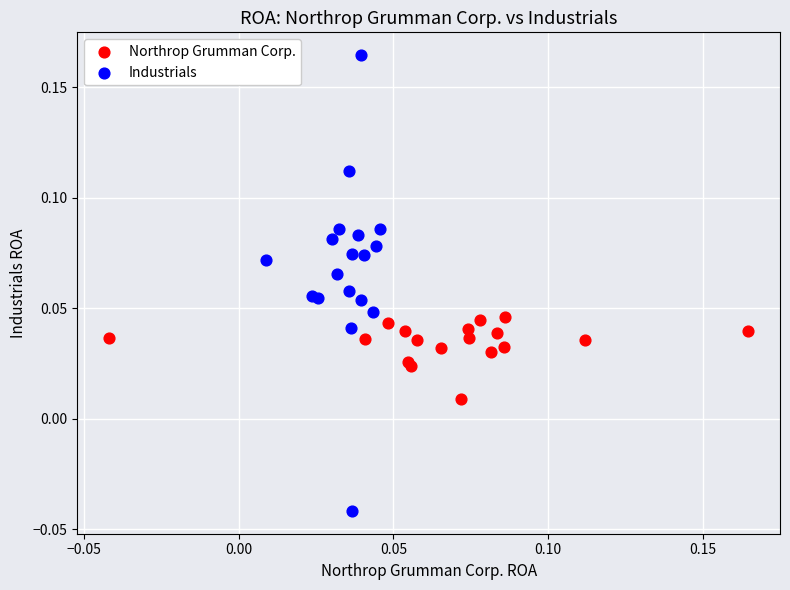

What are all the series names shown in the legend?

Northrop Grumman Corp., Industrials